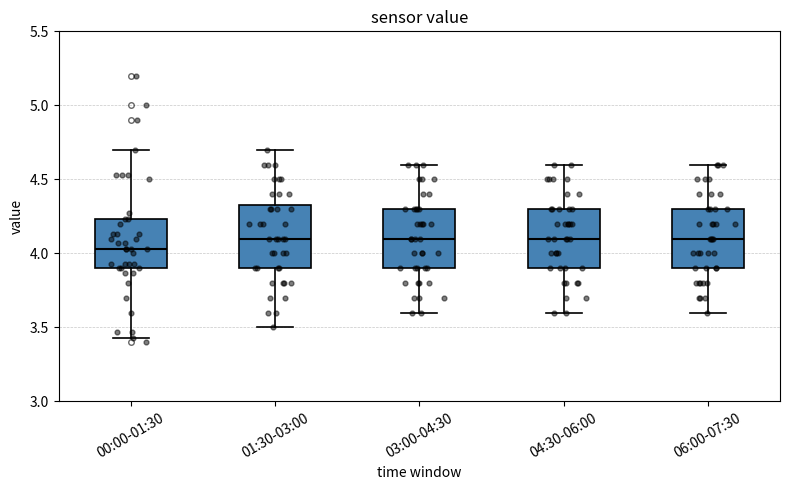

Which box's median line is the lowest?

00:00-01:30